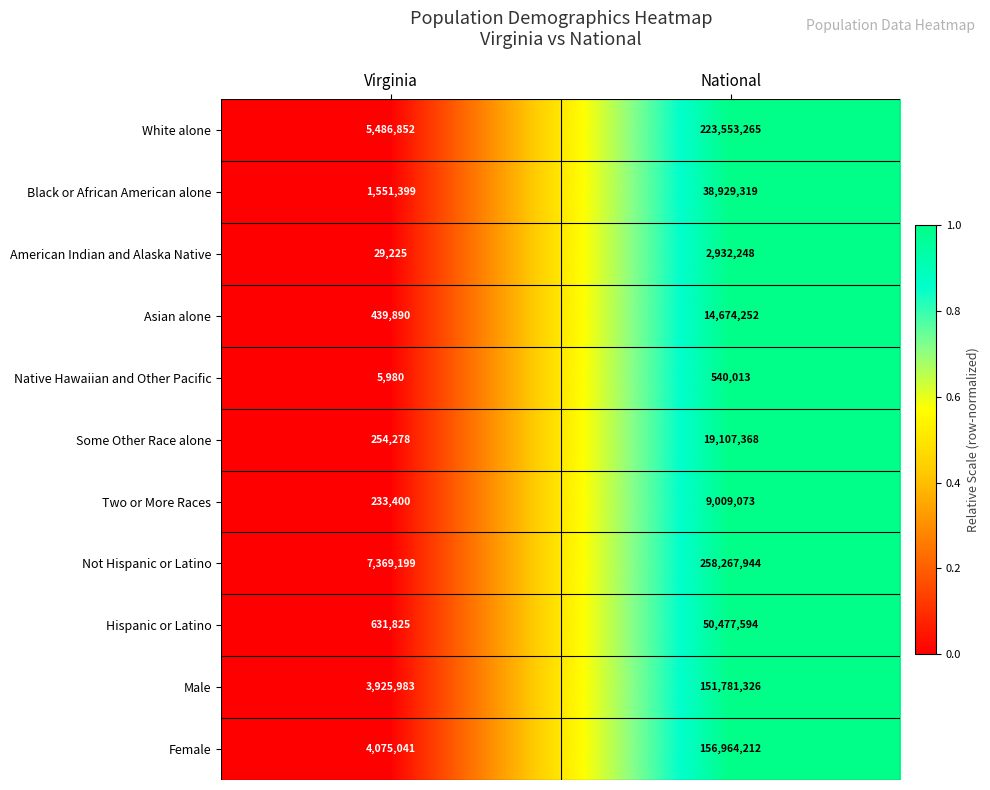

At which category is the sum across all series the highest?

National